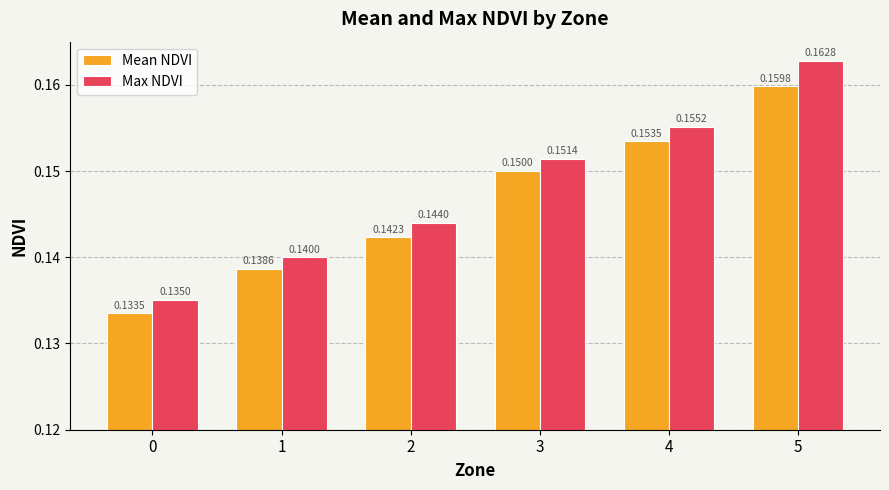

What is the sum of the Max NDVI values at 2 and 1?

0.3